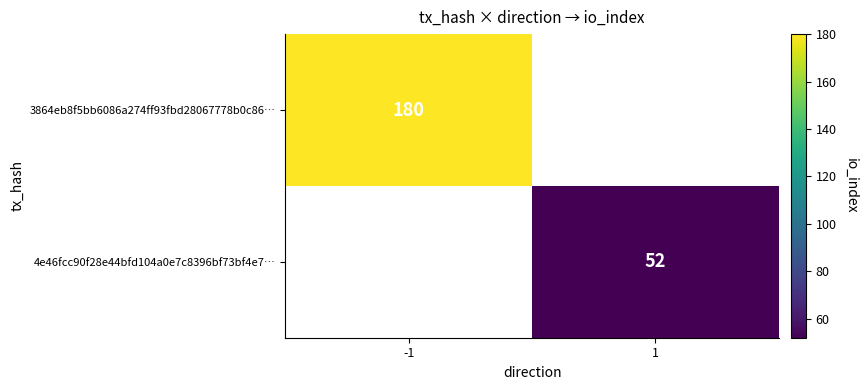

How many data points does each series have?

2